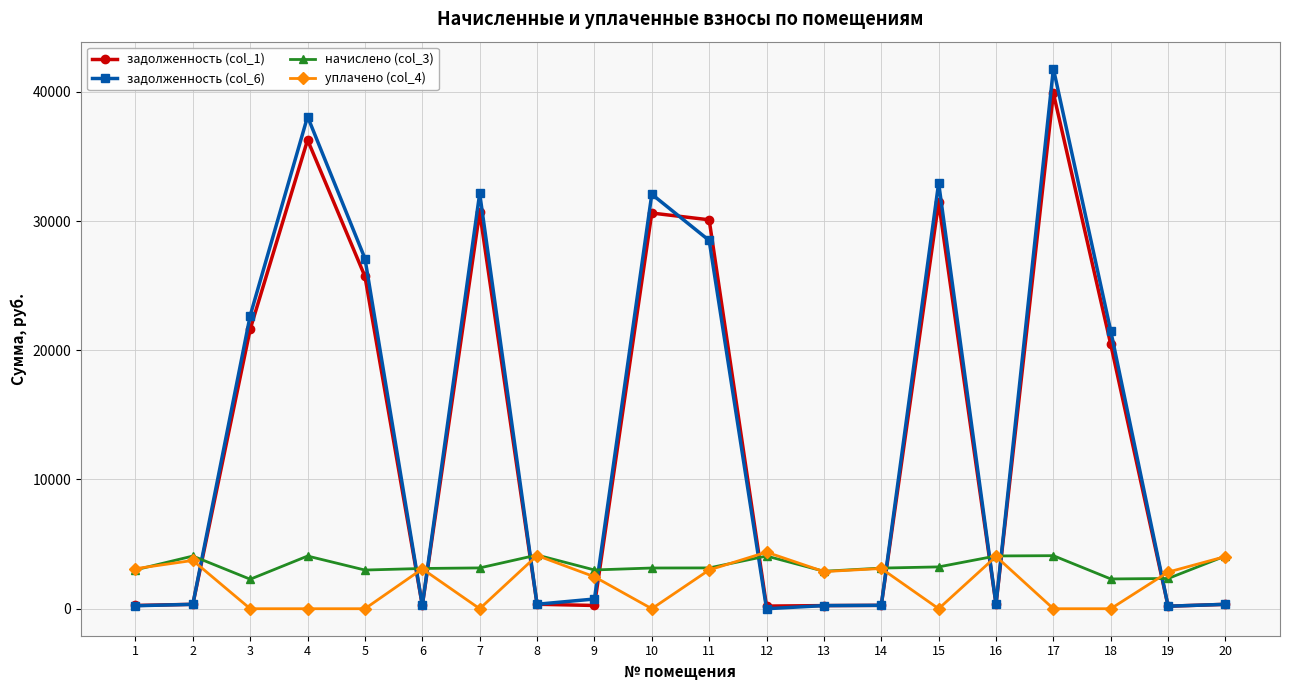

Which series has the largest range (max minus min)?

задолженность (col_6)